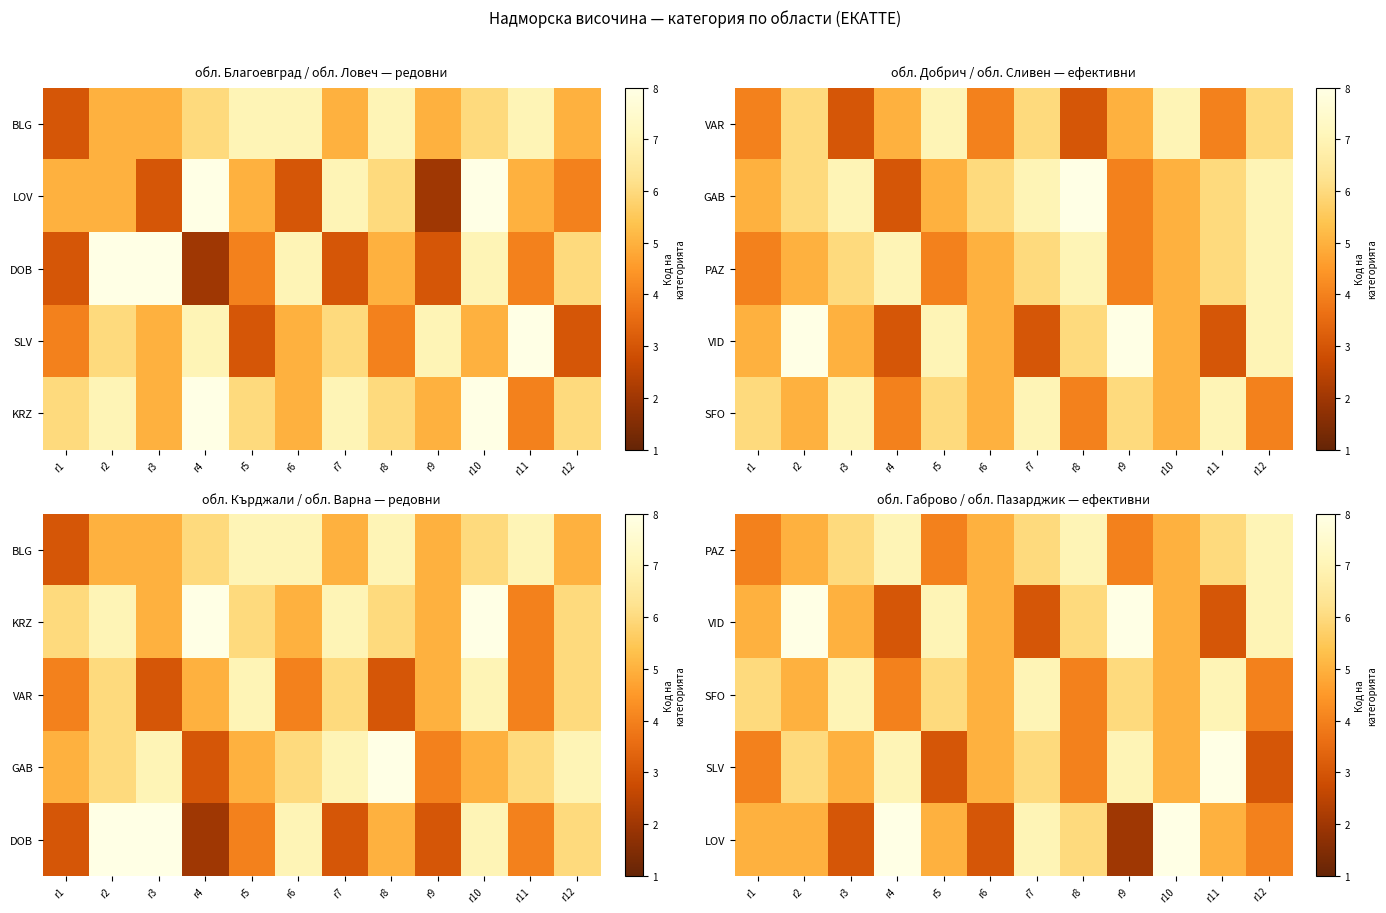

Count the number of categories in the chart.

12